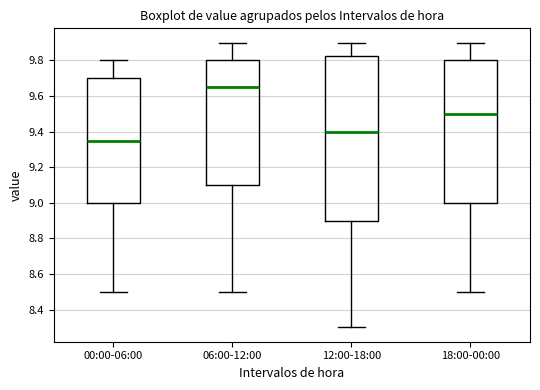

Which box has the highest median line?

06:00-12:00